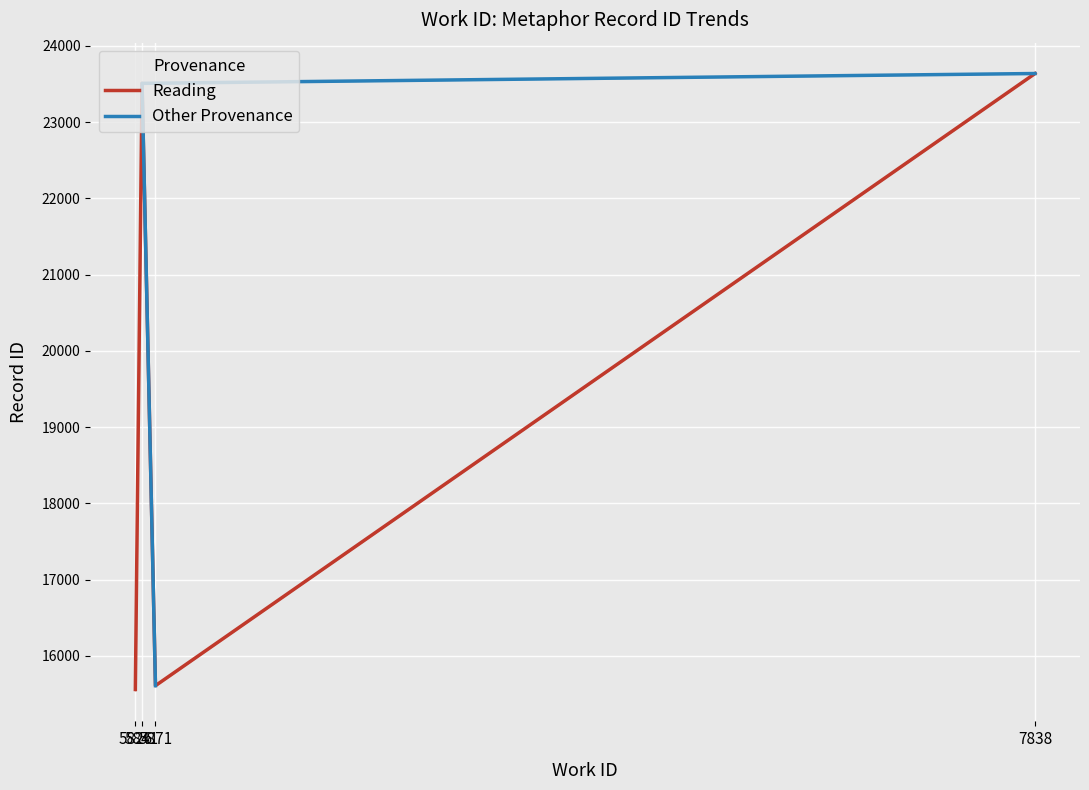

The chart shows a value of 14543 at 5841. True or false?

False